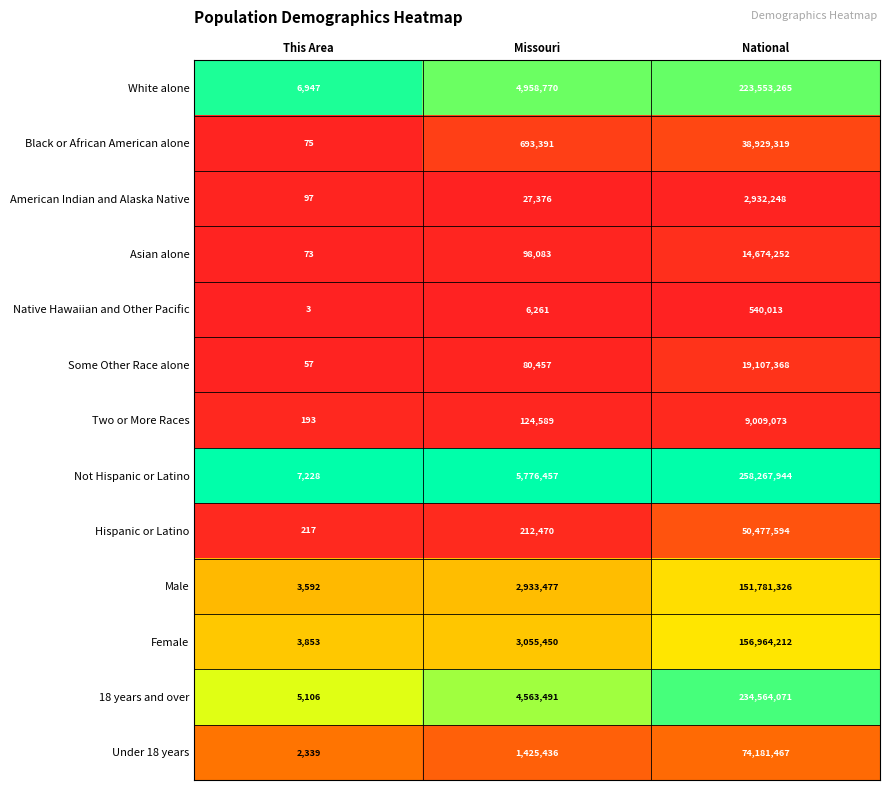

Which category has the lowest value in the Some Other Race alone series?

This Area